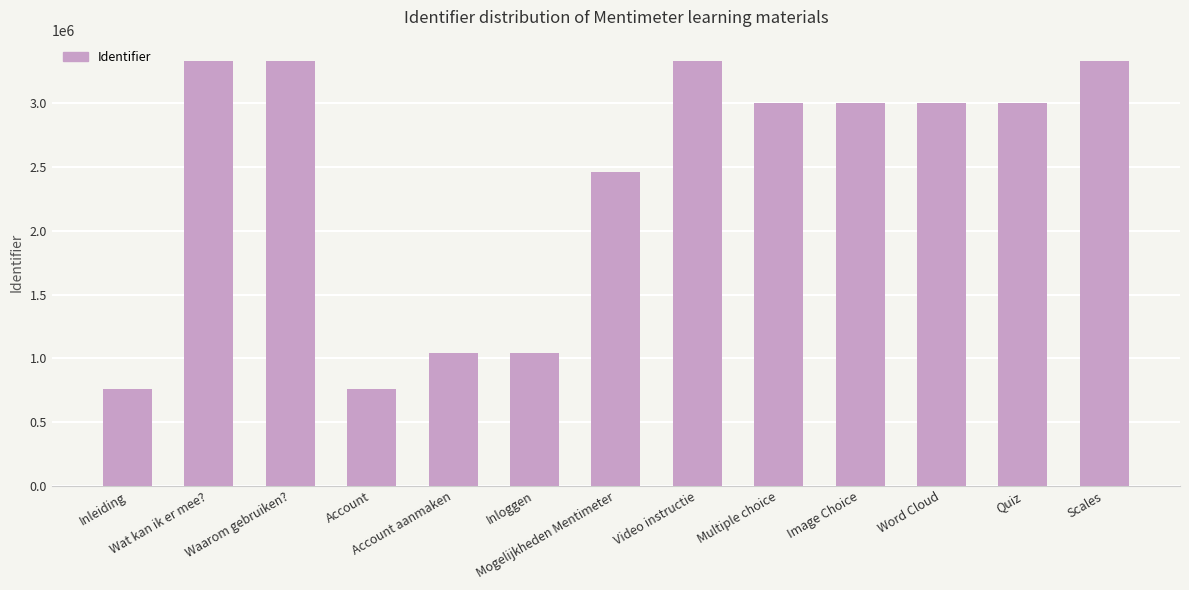

What is the minimum value shown in the chart?

756373